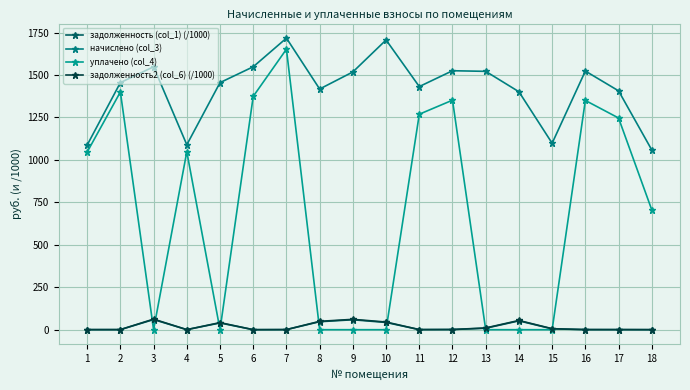

Is it true that задолженность (col_1) (/1000) equals 0.4 at 2?

True